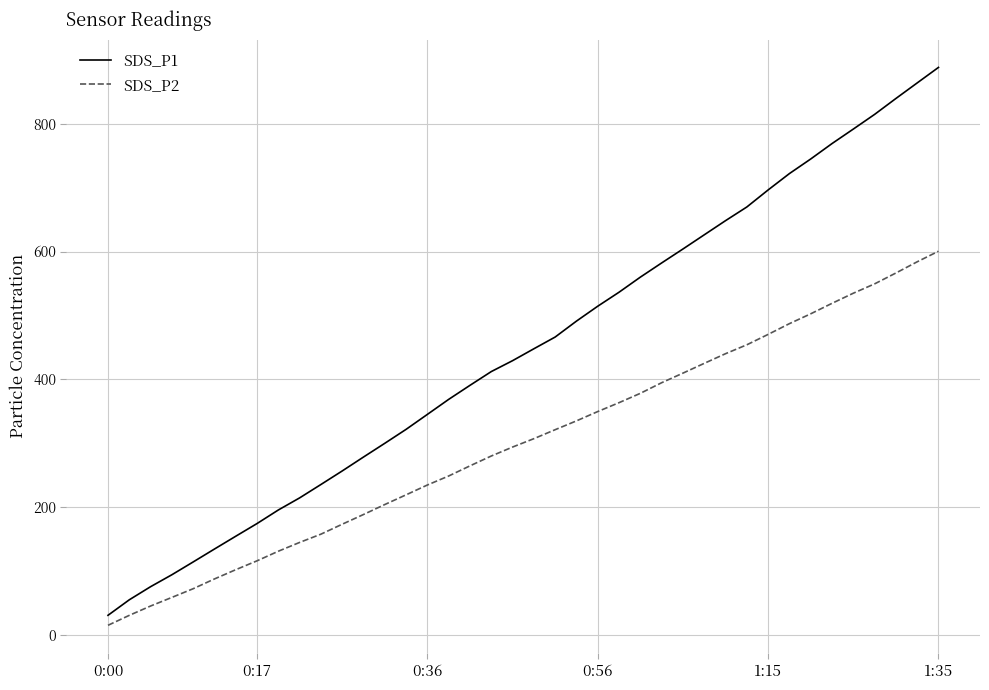

Which series has the largest range (max minus min)?

SDS_P1